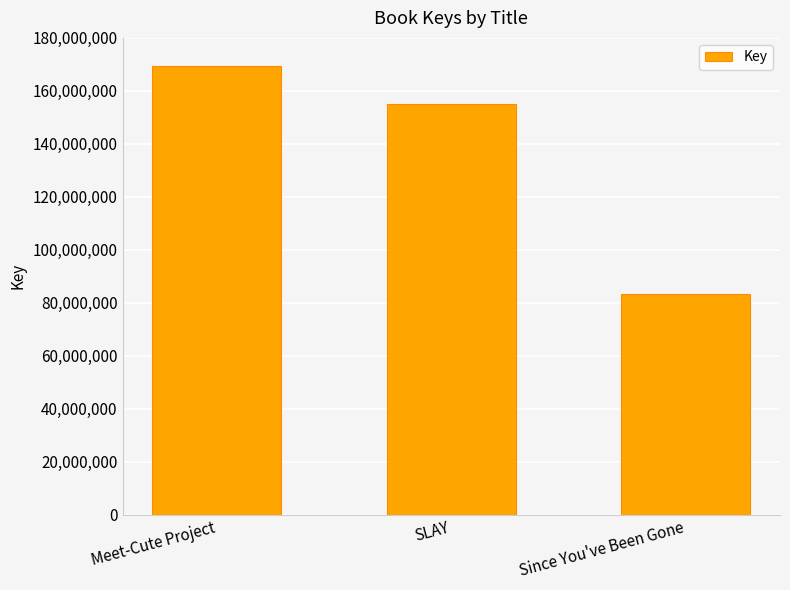

True or false: the data shows 169485400 at Meet-Cute Project.

True